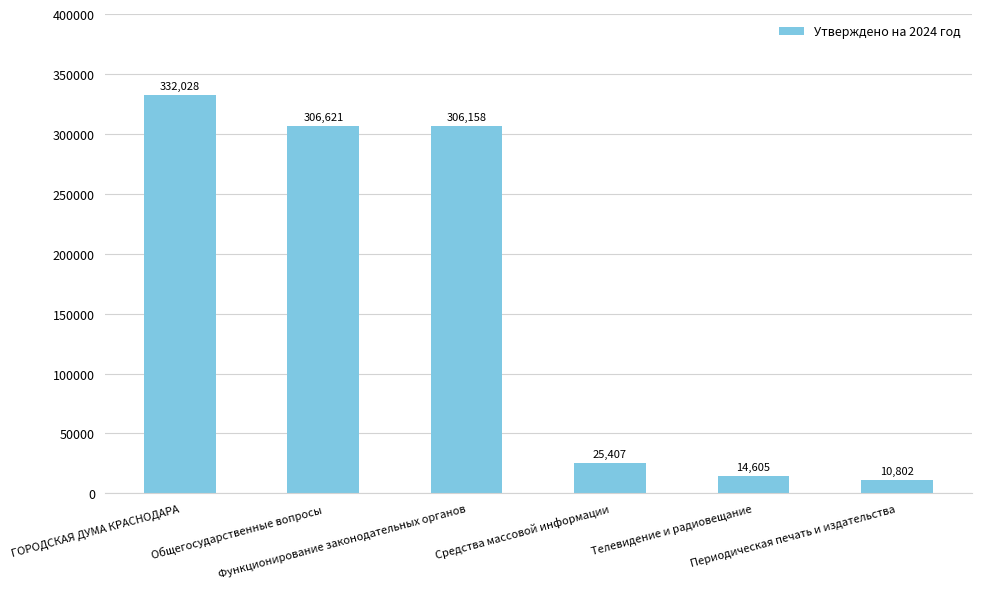

What is the average value?

165937.0